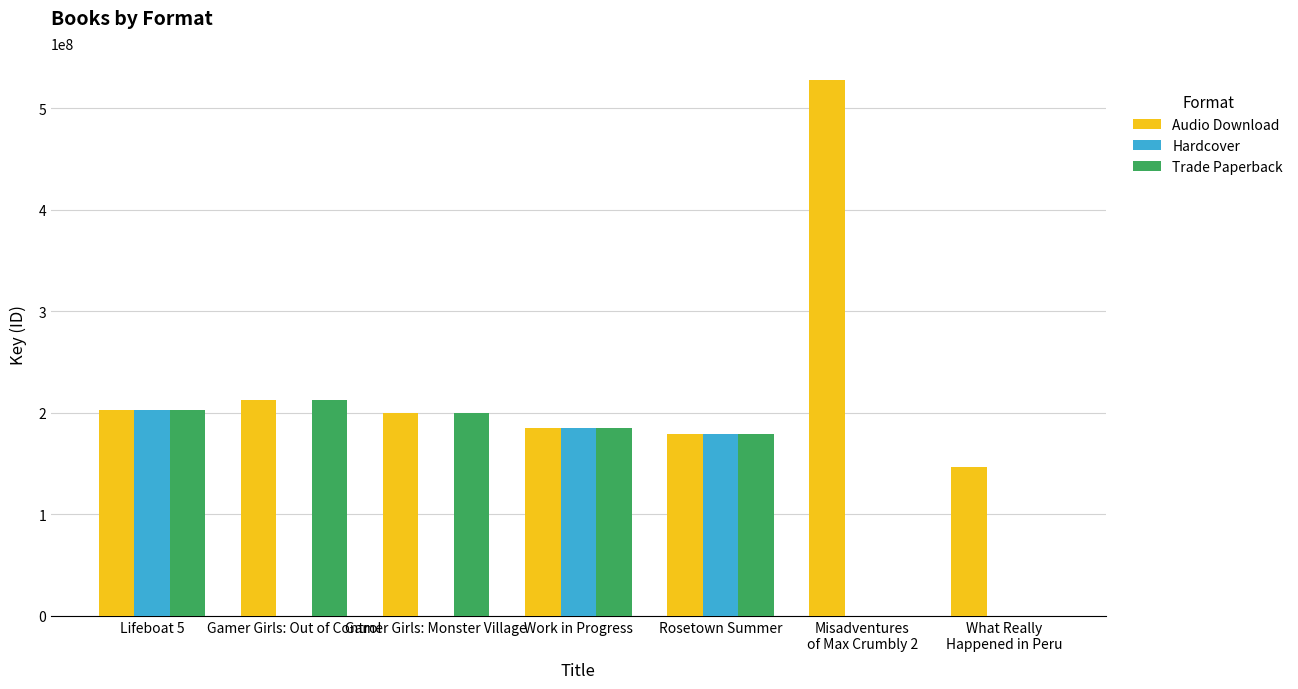

Reading left to right, transcribe all the data shown in this chart.

Audio Download: 202663137	212465611	200231291	184819165	178951392	527982738	146334984
Hardcover: 202663137	0	0	184819165	178951392	0	0
Trade Paperback: 202663137	212465611	200231291	184819165	178951392	0	0